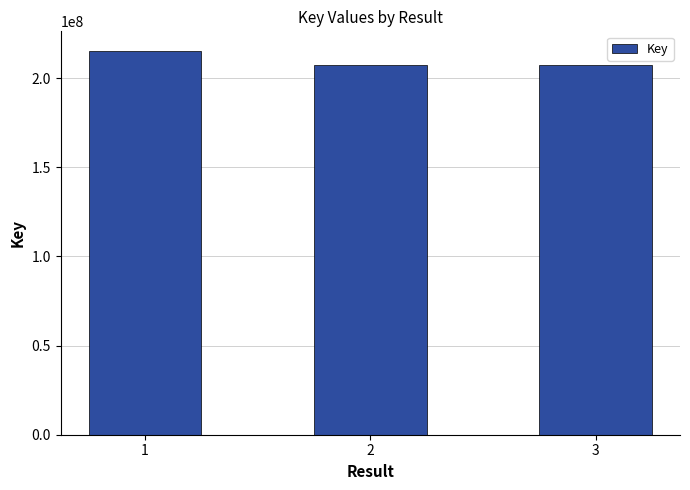

What is the difference between the values at 1 and 2?

8183552